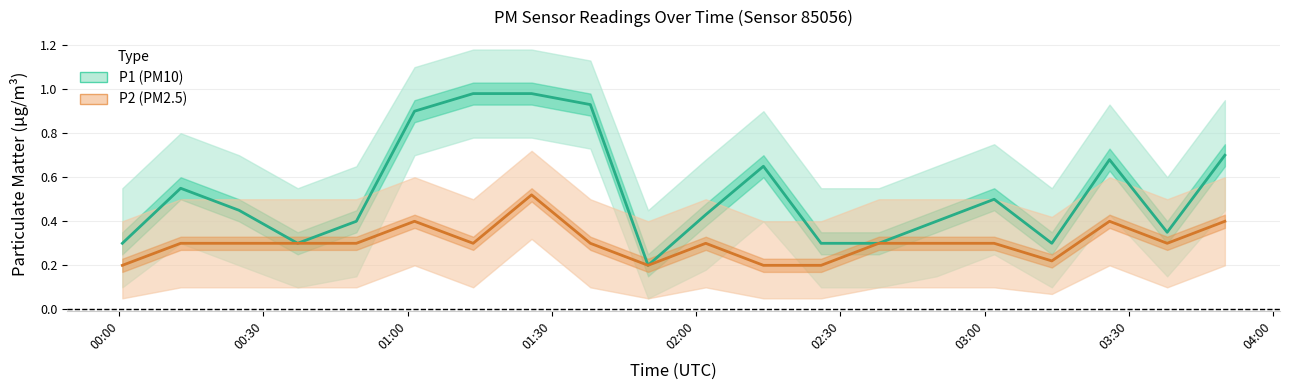

Reading left to right, extract all data points from this chart.

P1: 0.3	0.6	0.5	0.3	0.4	0.9	1.0	1.0	0.9	0.2	0.4	0.7	0.3	0.3	0.4	0.5	0.3	0.7	0.3	0.7
P2: 0.2	0.3	0.3	0.3	0.3	0.4	0.3	0.5	0.3	0.2	0.3	0.2	0.2	0.3	0.3	0.3	0.2	0.4	0.3	0.4